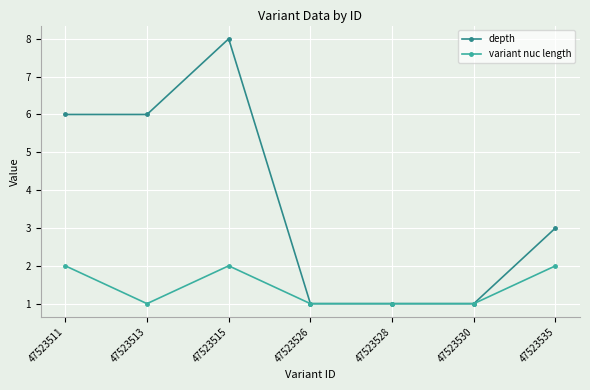

At which category does the chart reach its peak across all series?

47523515